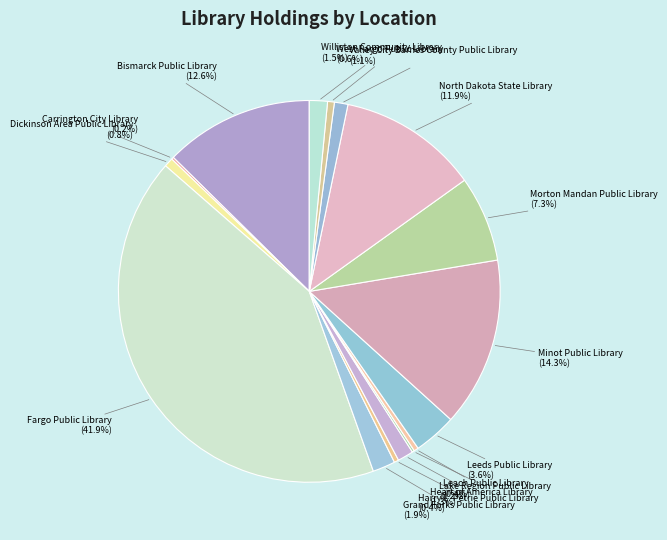

Does Bismarck Public Library represent more than half of the total?

No